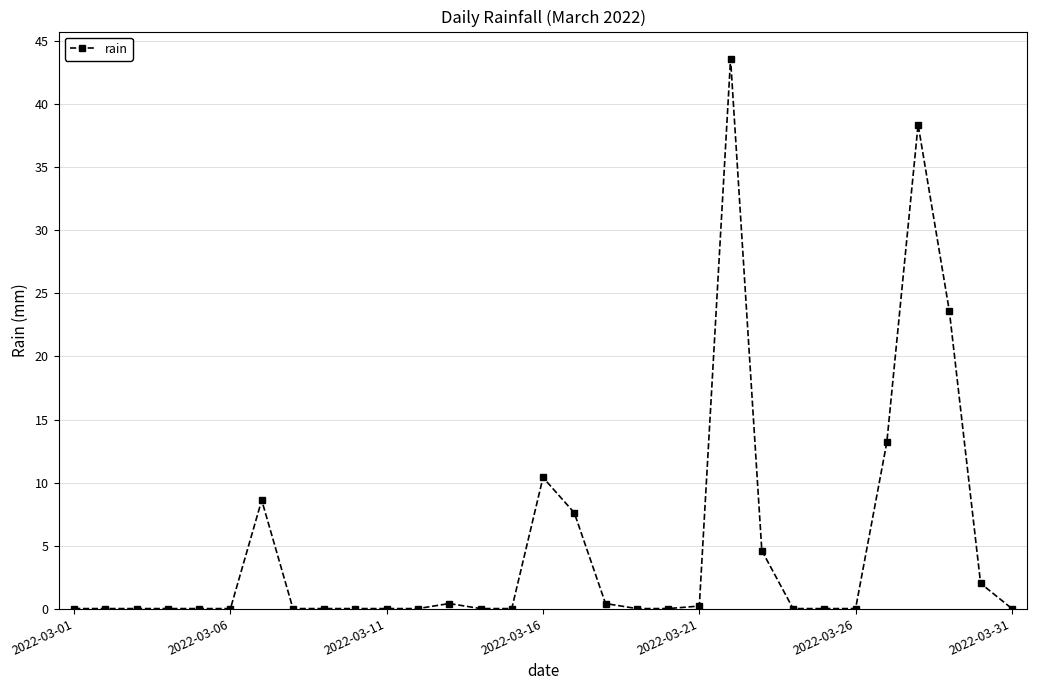

True or false: the data has more than 0 interior local peaks.

True